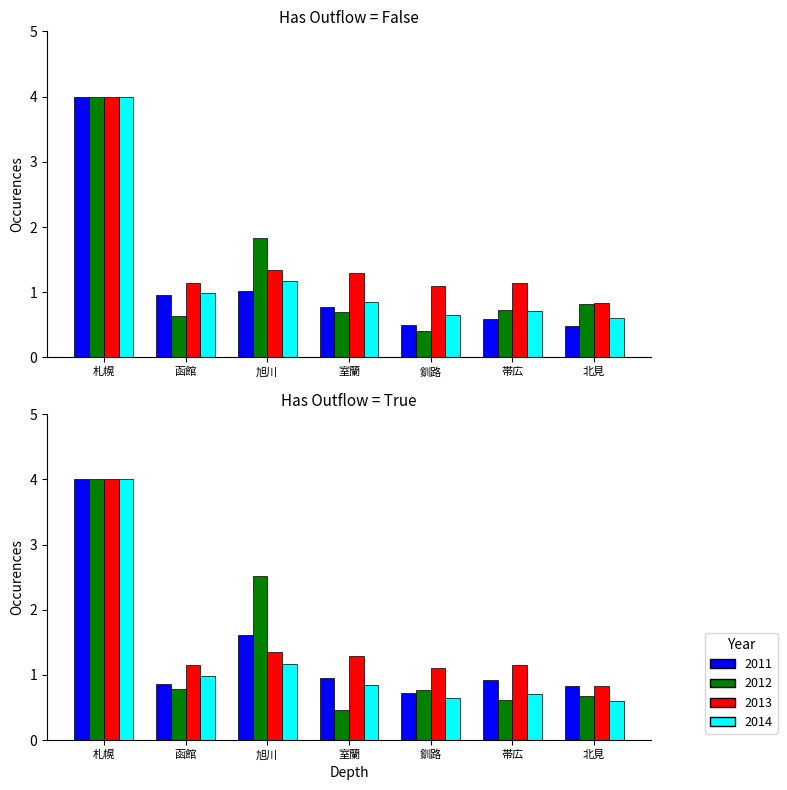

Read the 持込合計 value at 函館.

0.9